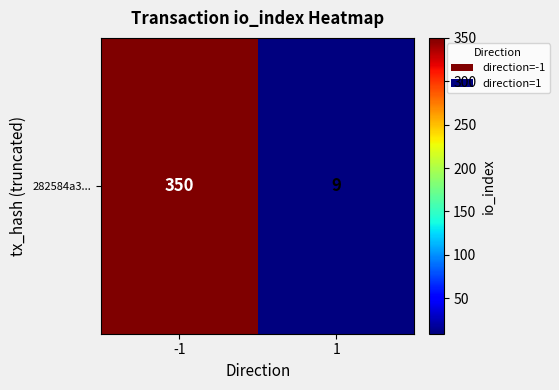

How many values are below 350?

1